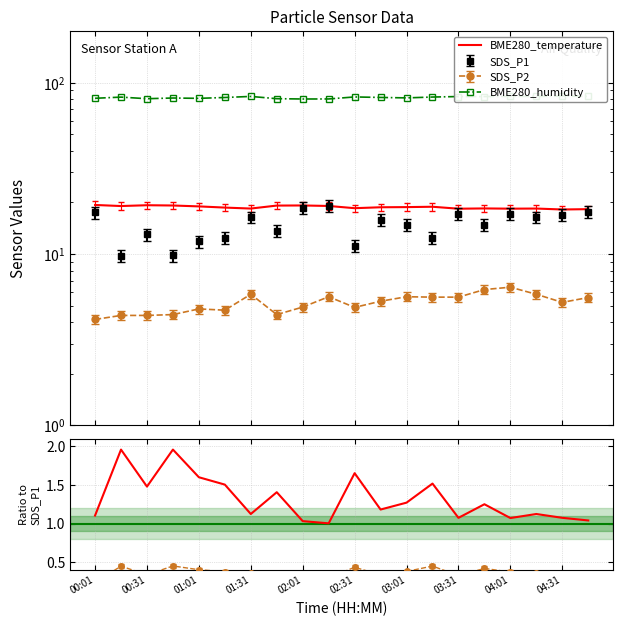

At which category does the data reach its first local peak?

00:31